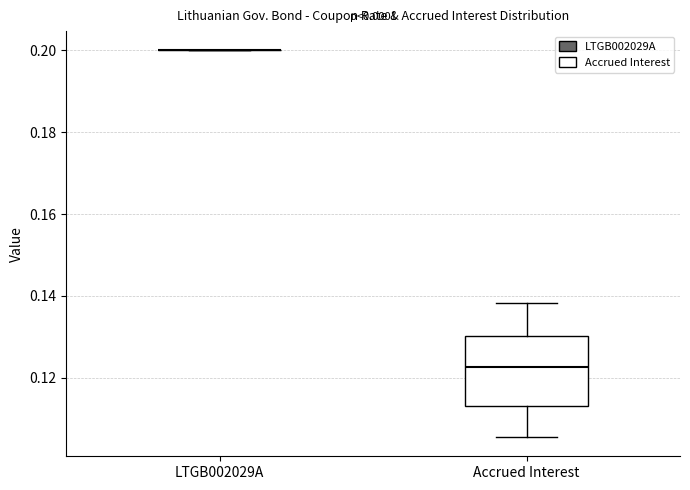

Which box is the tallest, from its lower edge to its upper edge?

Accrued Interest